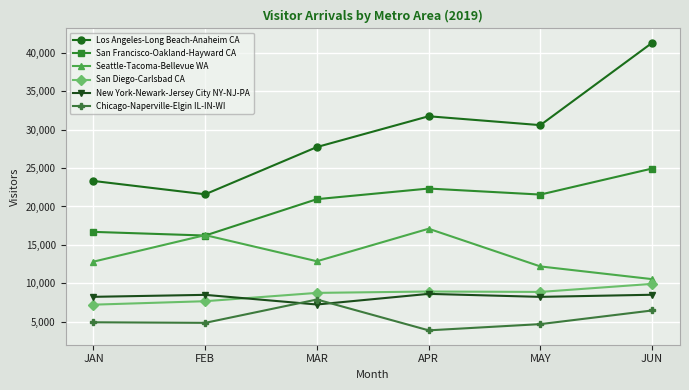

Which series has the widest spread of values?

Los Angeles-Long Beach-Anaheim CA